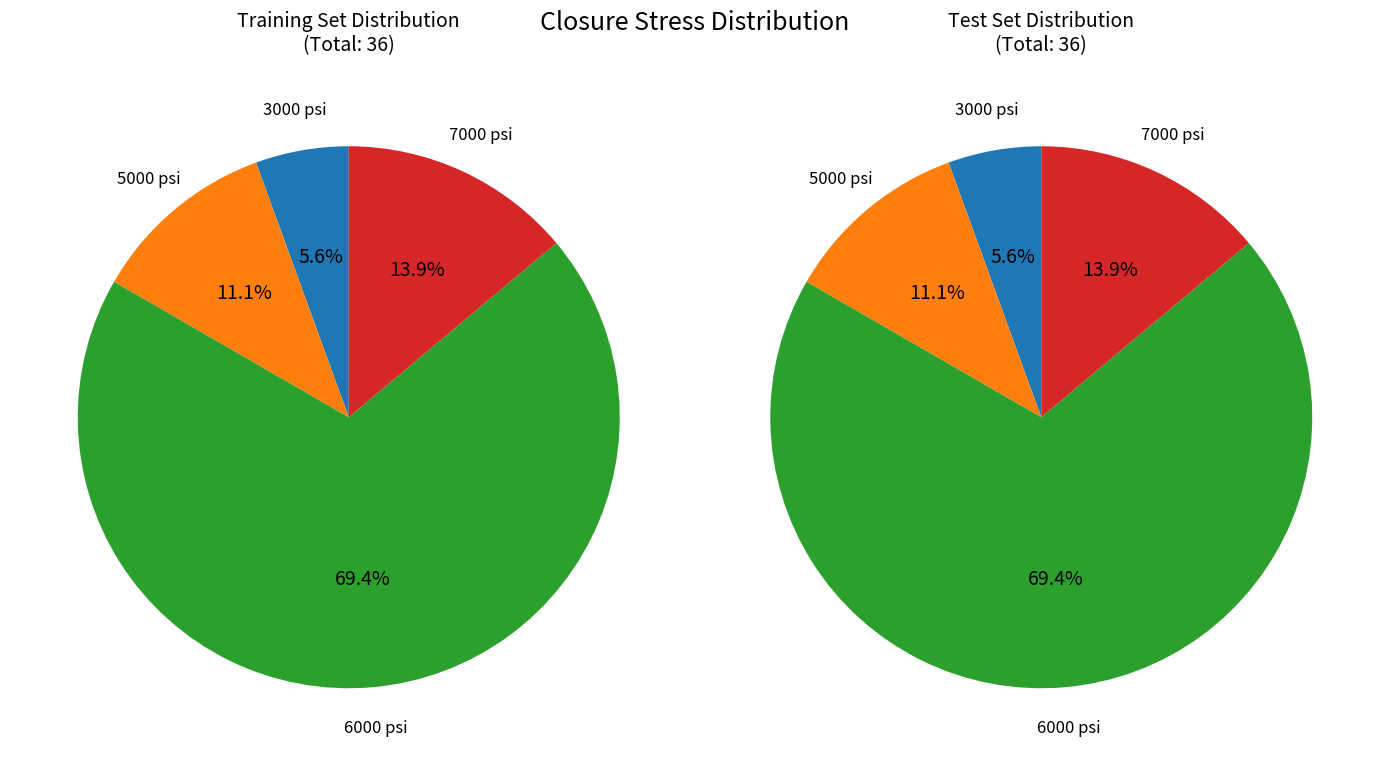

Combined, do 6000 and 5000 account for over 50%?

Yes